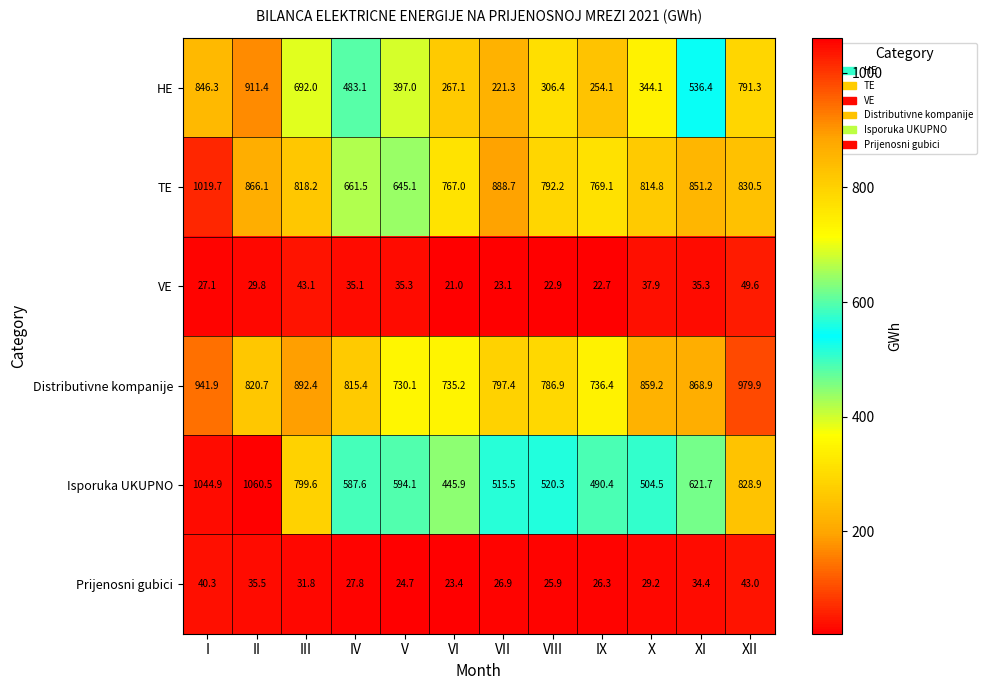

Which series has the largest total across all categories?

Distributivne kompanije